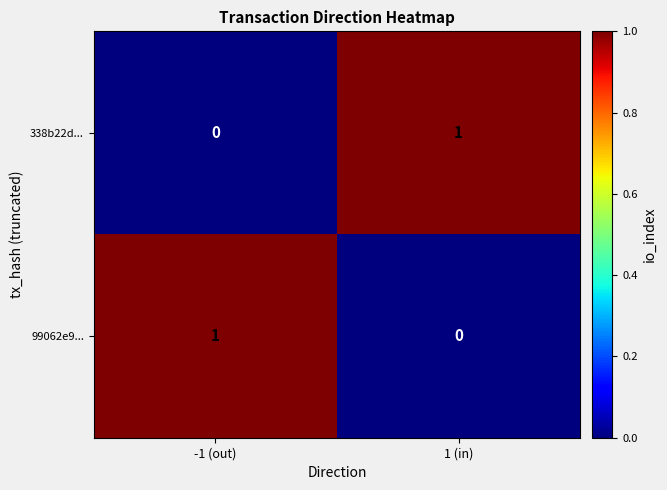

At how many categories does at least one series exceed 0?

2